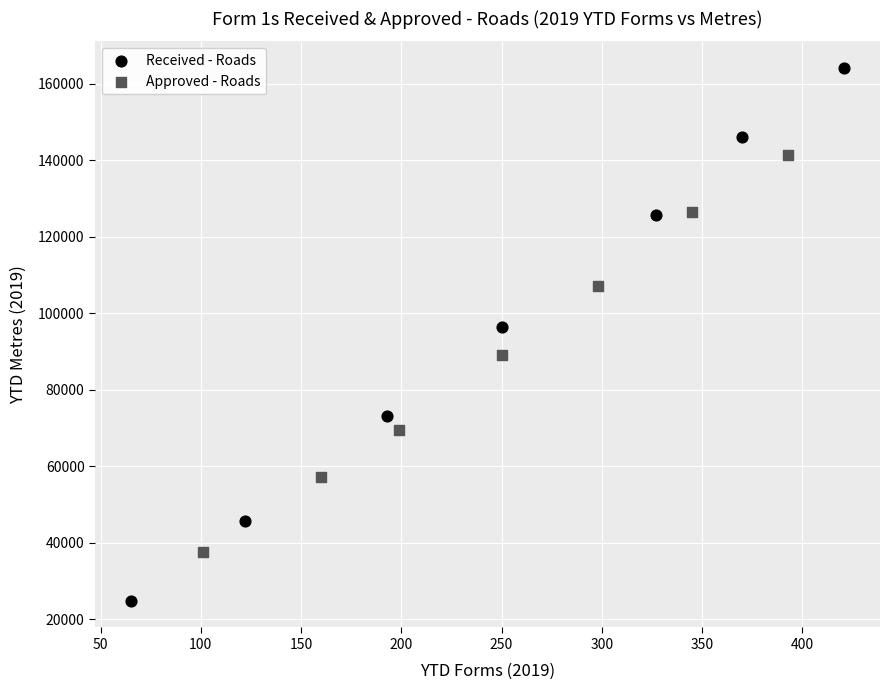

Which series has the largest Y range (max minus min)?

Received - Roads